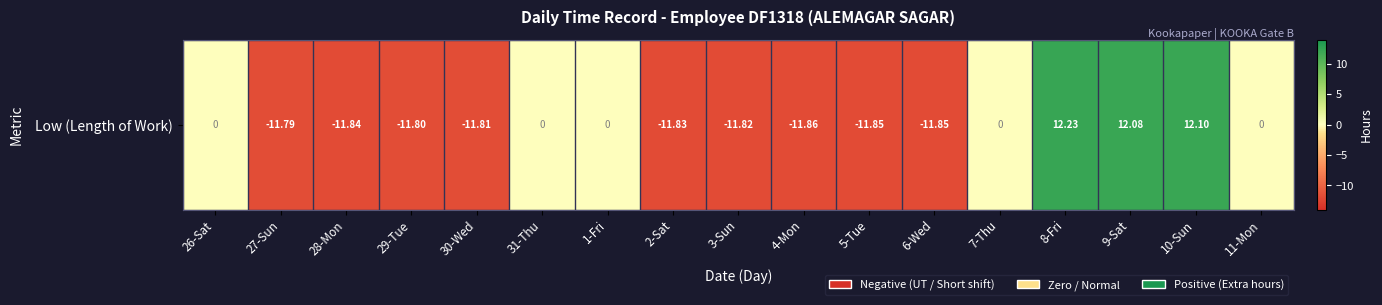

At which label does the data first exceed -11?

26-Sat